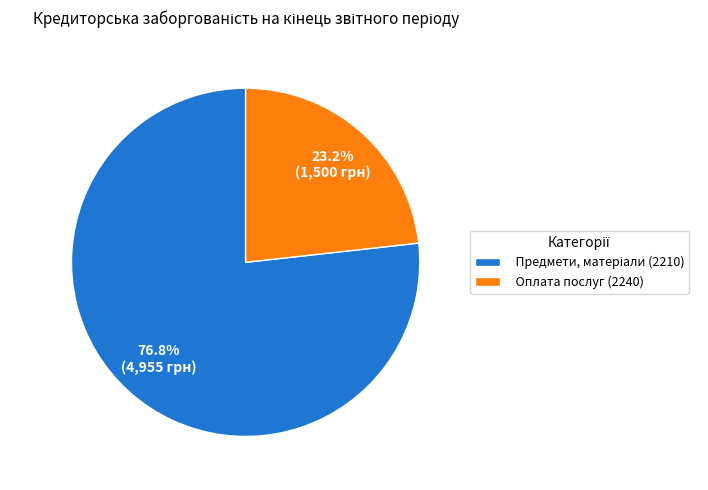

To the nearest percent, what is the average slice percentage?

50%